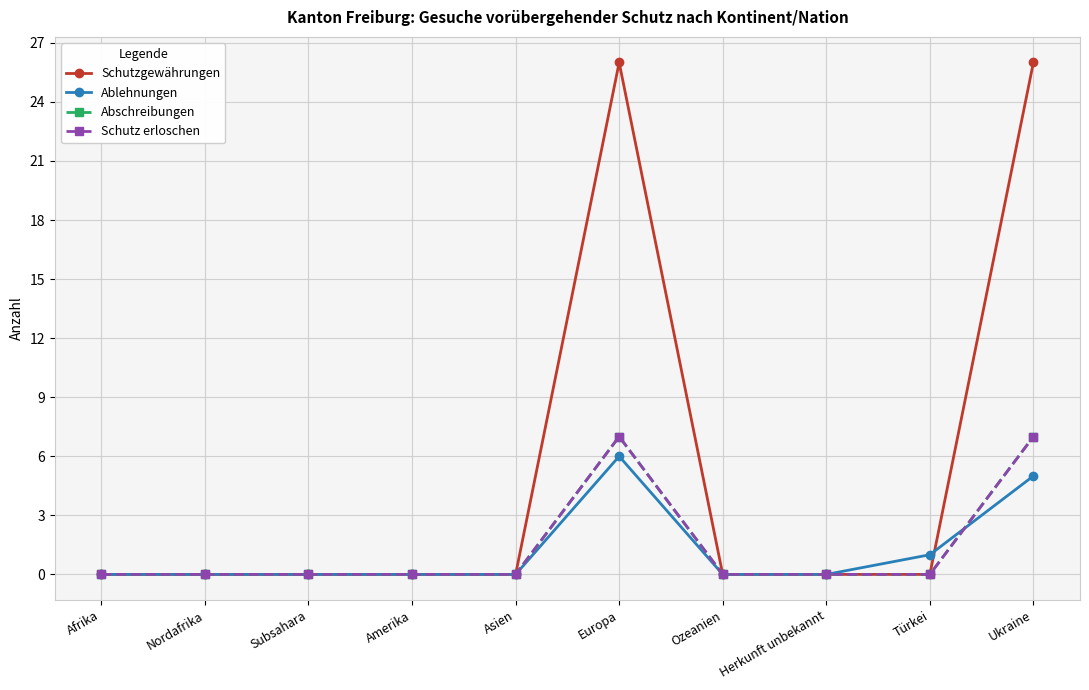

Is this an area chart (filled region under the line)?

No